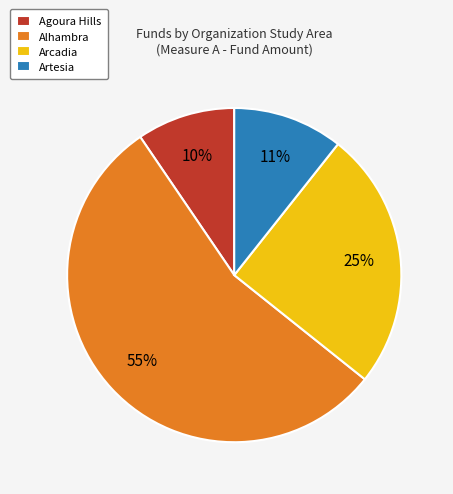

How many segments does this pie chart have?

4